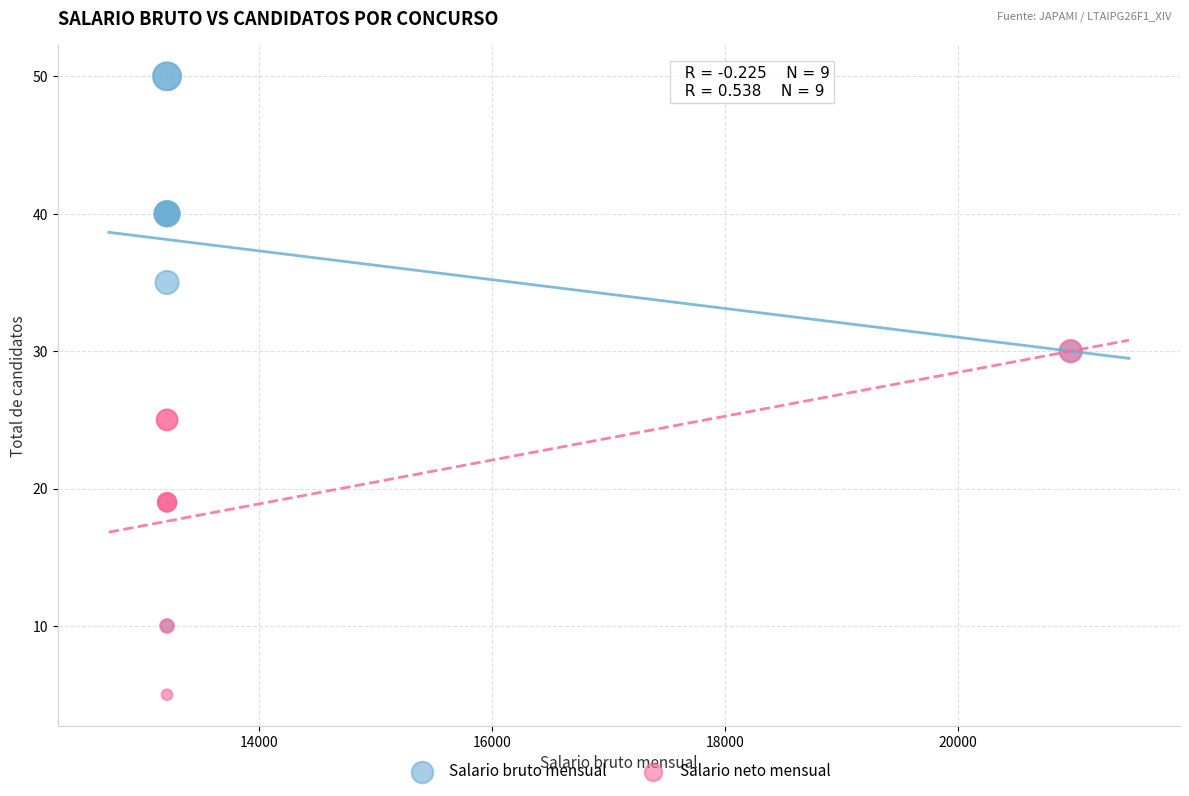

Which series contains the highest Y value?

Salario bruto mensual